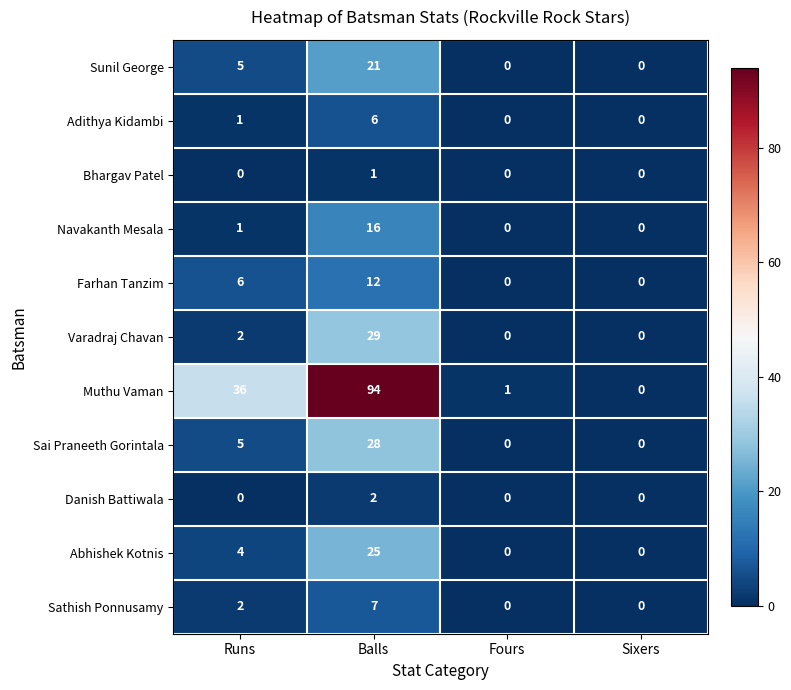

What is the highest value of the Muthu Vaman series?

94